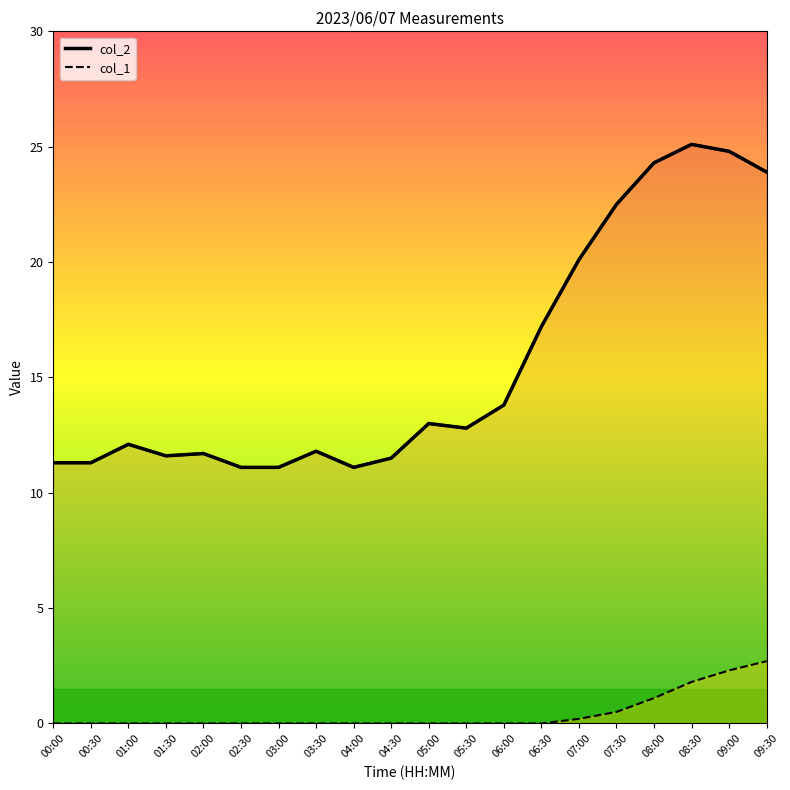

Rank the series at 08:00 from highest to lowest value.

col_2, col_1